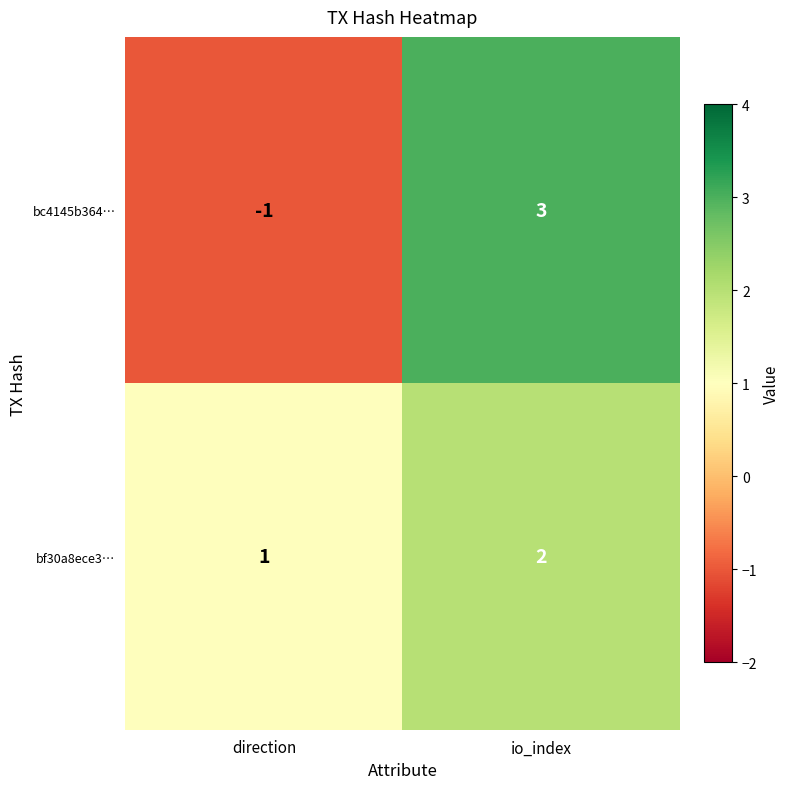

The value of bf30a8ece3… at io_index is 2. True or false?

True